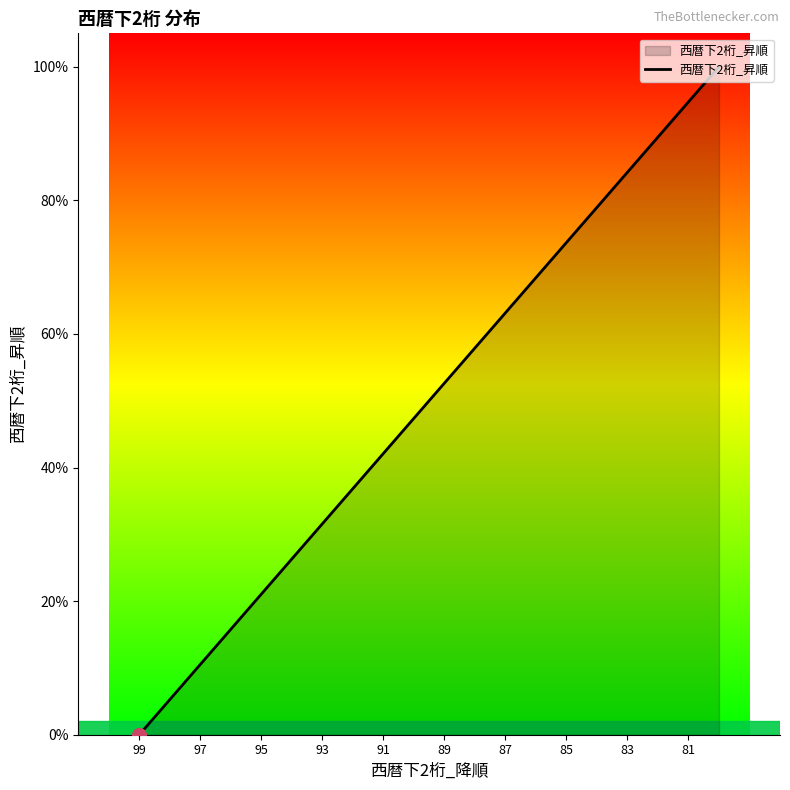

How many data points does each series have?

20